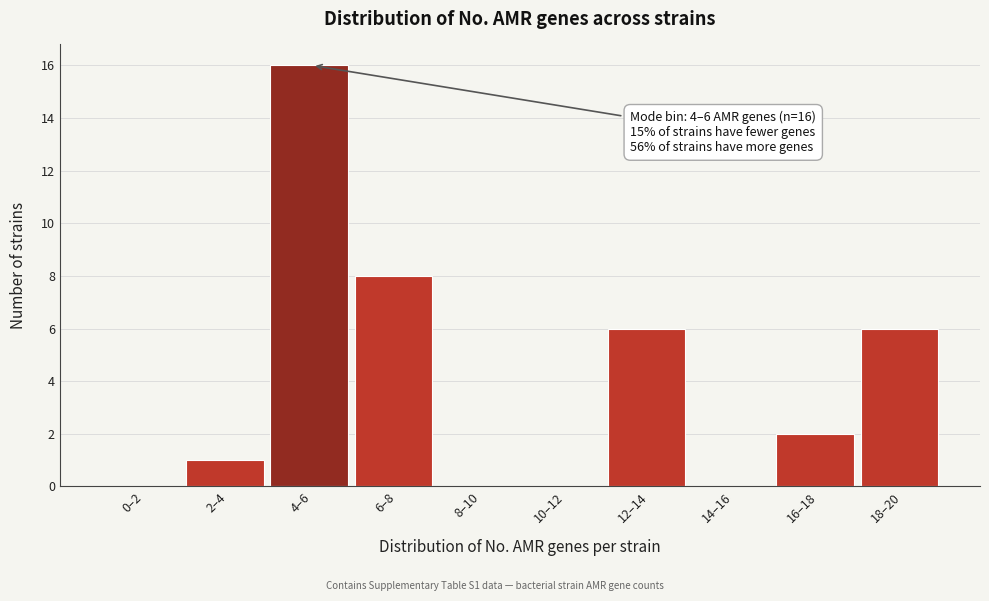

Reading right to left, what are all the values shown in this chart?

18–20=6	16–18=2	14–16=0	12–14=6	10–12=0	8–10=0	6–8=8	4–6=16	2–4=1	0–2=0